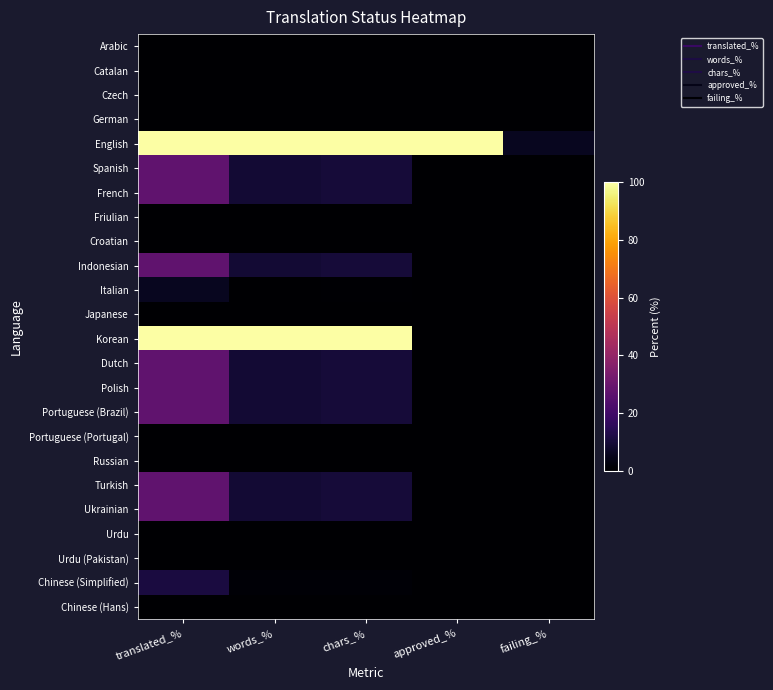

List the series in order of their peak value, highest first.

English, Korean, Spanish, French, Indonesian, Dutch, Polish, Portuguese (Brazil), Turkish, Ukrainian, Chinese (Simplified), Italian, Arabic, Catalan, Czech, German, Friulian, Croatian, Japanese, Portuguese (Portugal), Russian, Urdu, Urdu (Pakistan), Chinese (Hans)